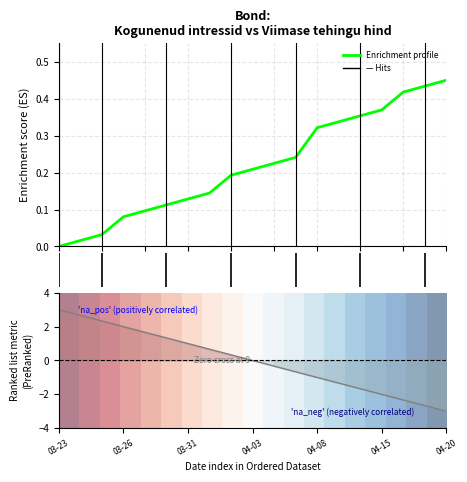

True or false: Ranking metric scores has more than 0 points higher than both neighbors.

False